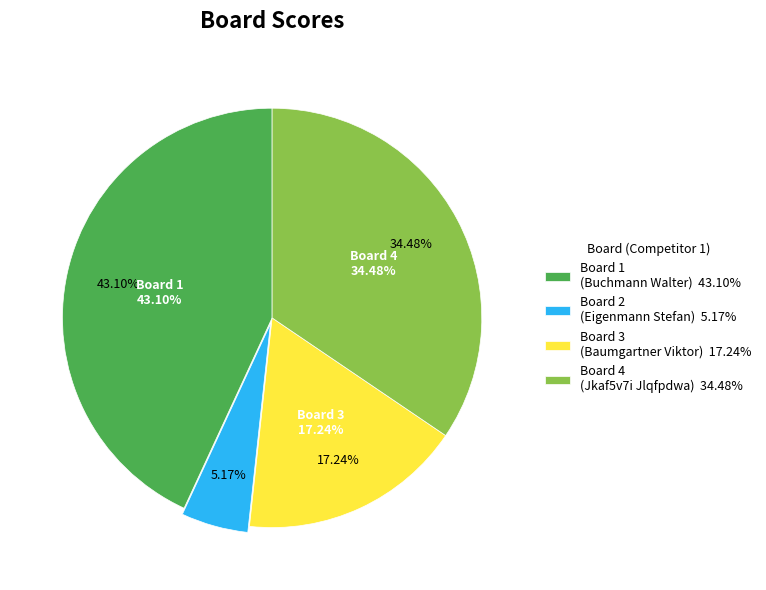

Combined, do 4 and 1 account for over 50%?

Yes